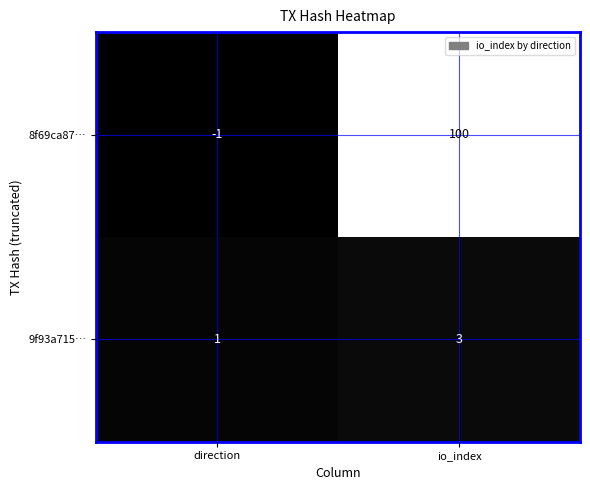

Reading left to right, extract all data points from this chart.

8f69ca87…: direction=-1	io_index=100
9f93a715…: direction=1	io_index=3